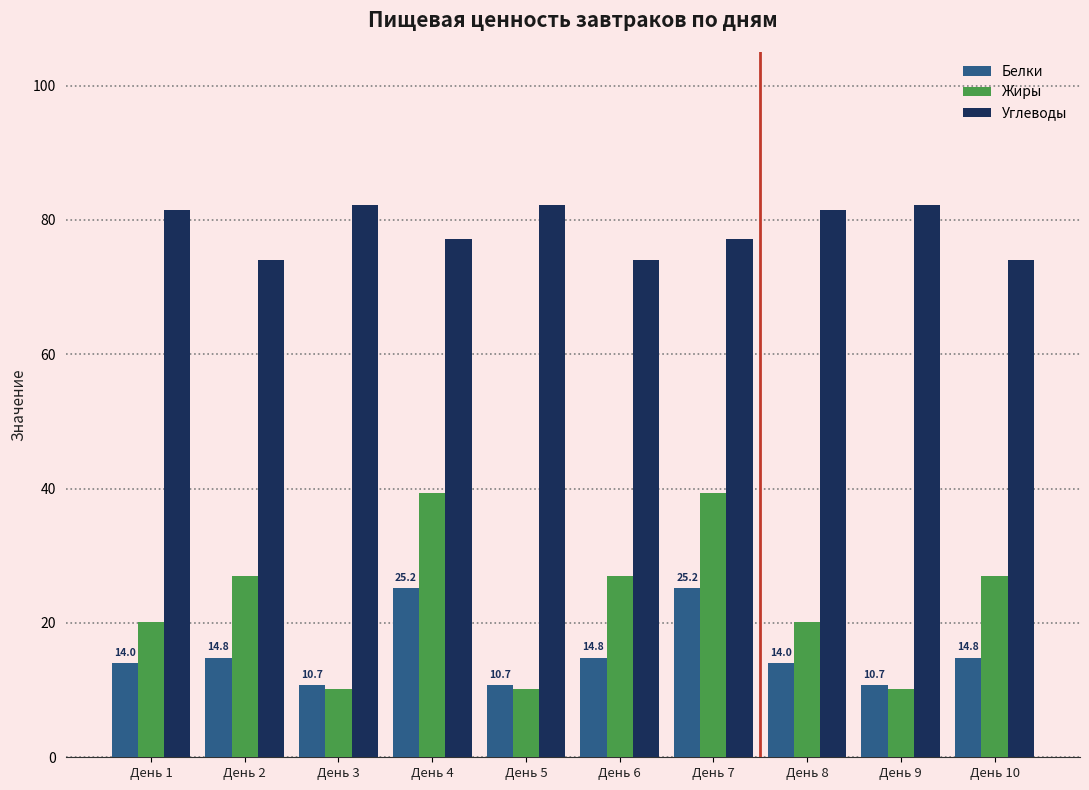

What is the sum of the Белки values at День 10 and День 6?

29.7